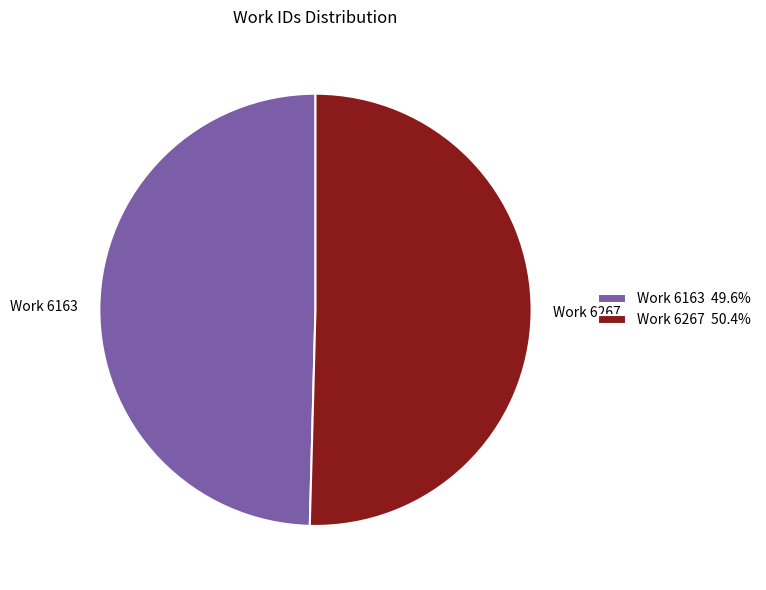

What is the ratio of the value at Work 6163 49.6% to the value at Work 6267 50.4%?

1.0